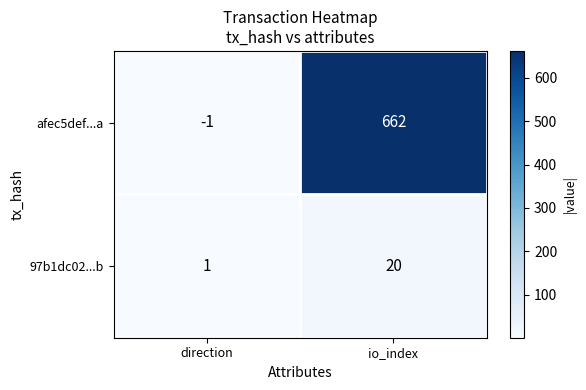

Where is 97b1dc02...b nearest to the value 10?

direction